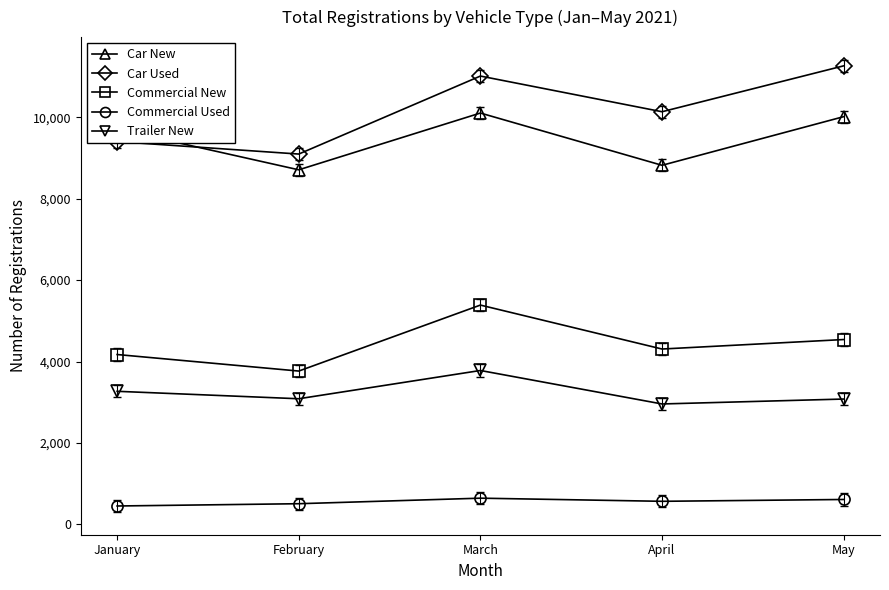

At which category is the sum across all series the highest?

March